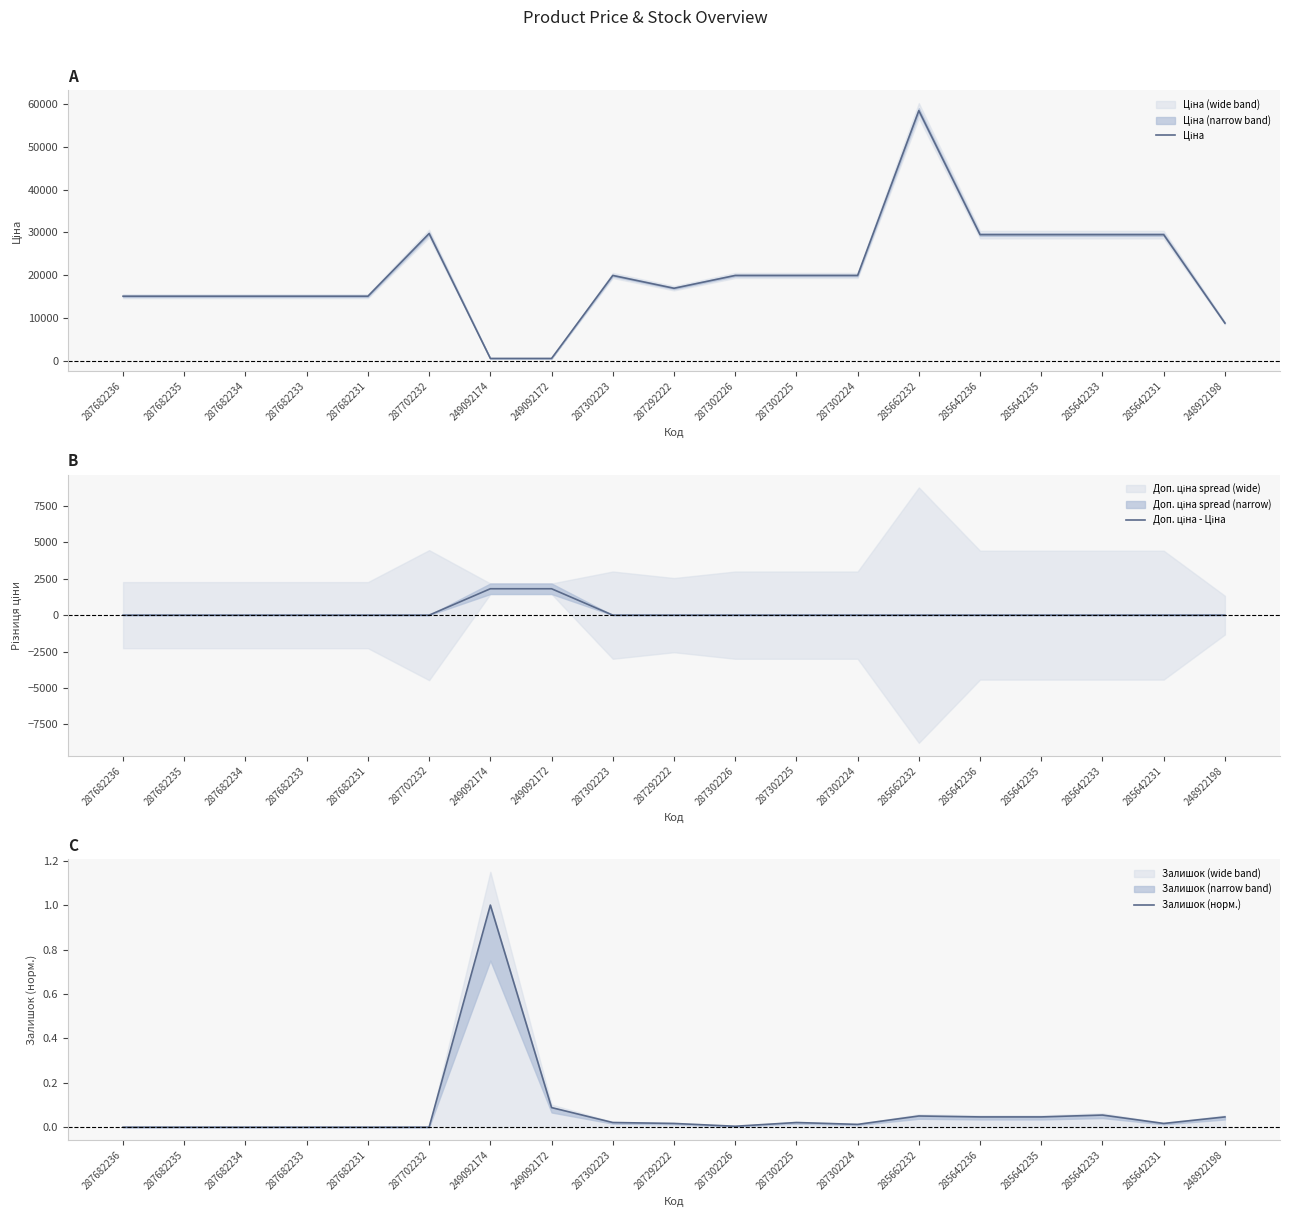

Count the number of data series in this chart.

3